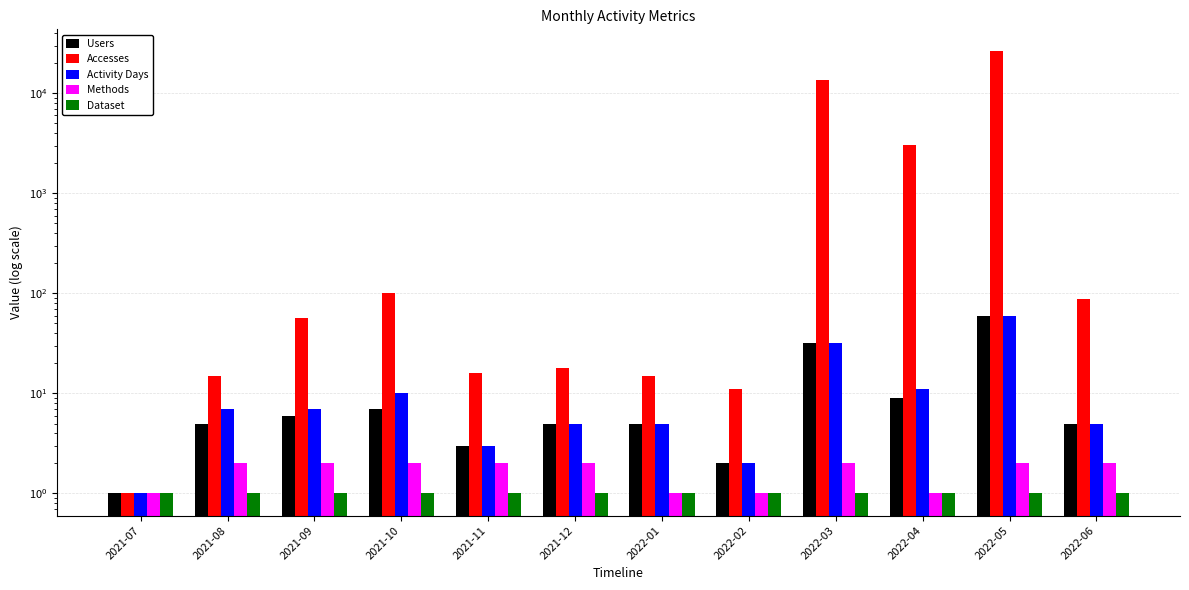

What position from the right is 2021-12?

7